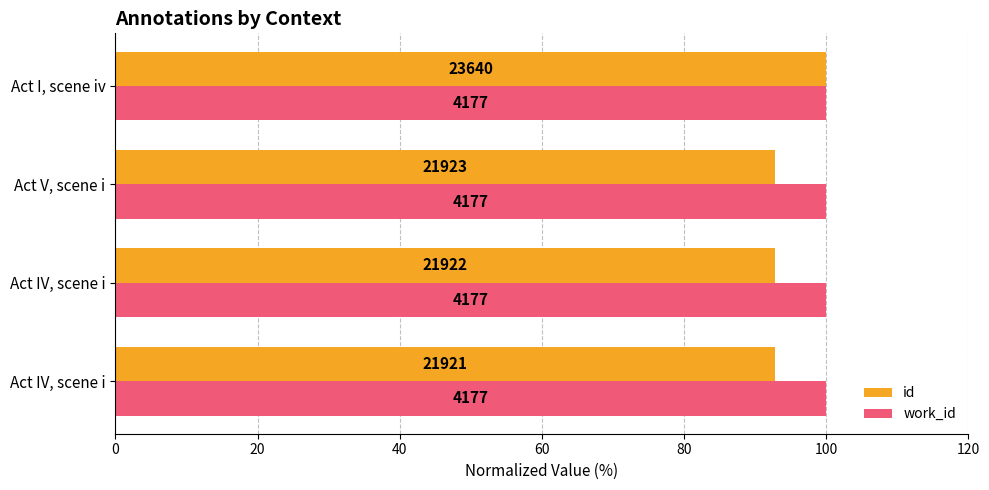

What are all the series names shown in the legend?

id, work_id